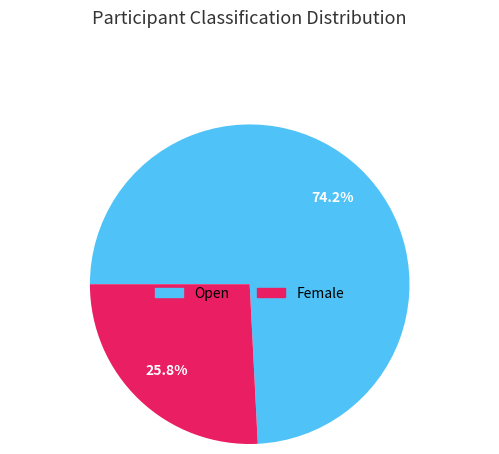

What percentage do Female and Open together represent?

100.0%